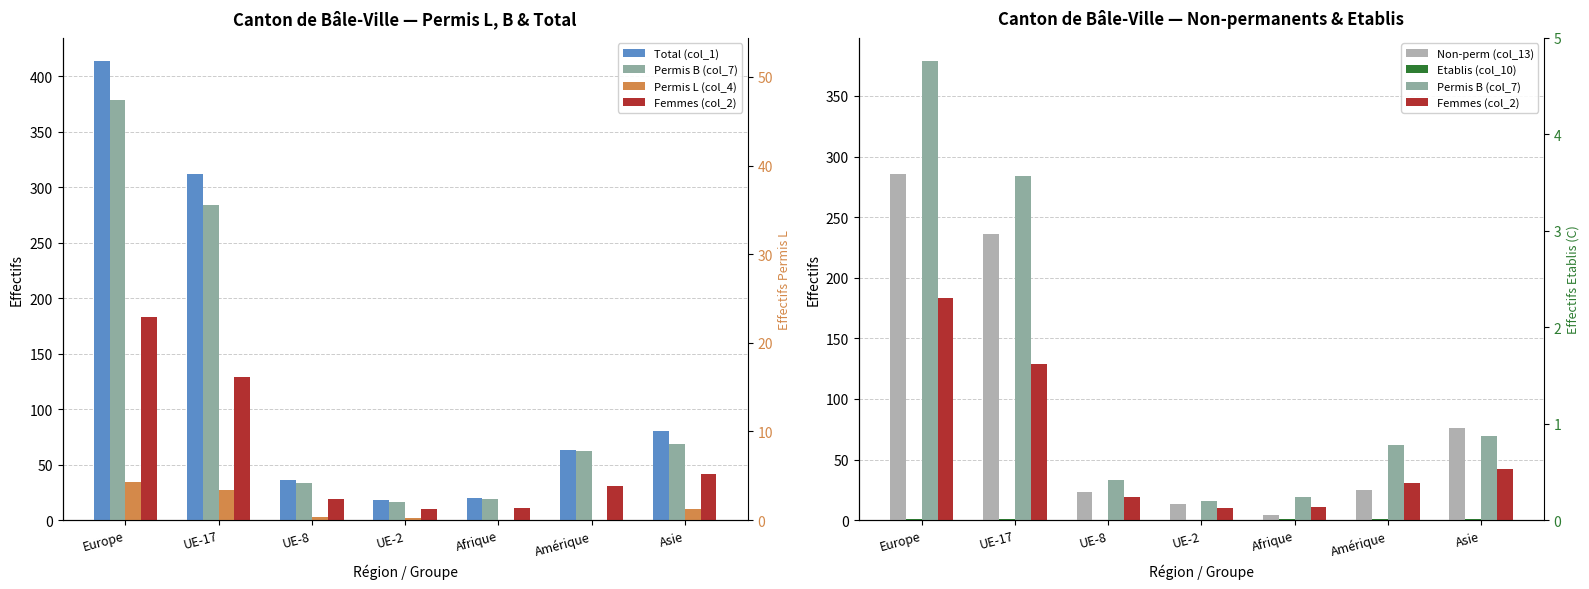

The Permis B (col_7) series shows 379 at Europe. True or false?

True